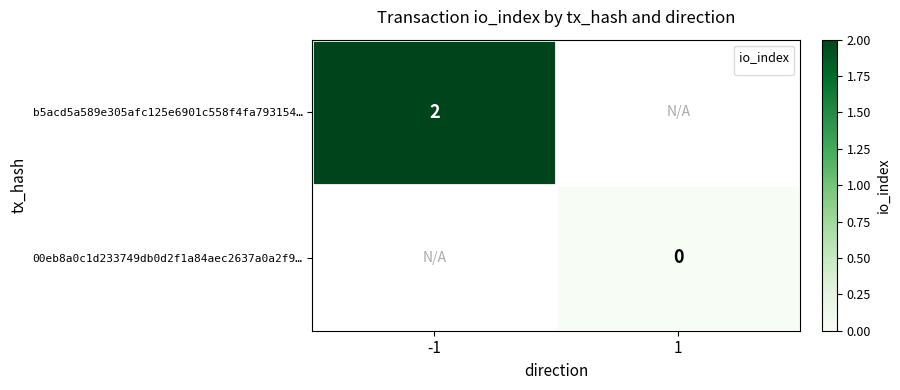

Is the value of b5acd5a589e305afc125e6901c558f4fa793154… at -1 greater than the value of 00eb8a0c1d233749db0d2f1a84aec2637a0a2f9… at 1?

Yes